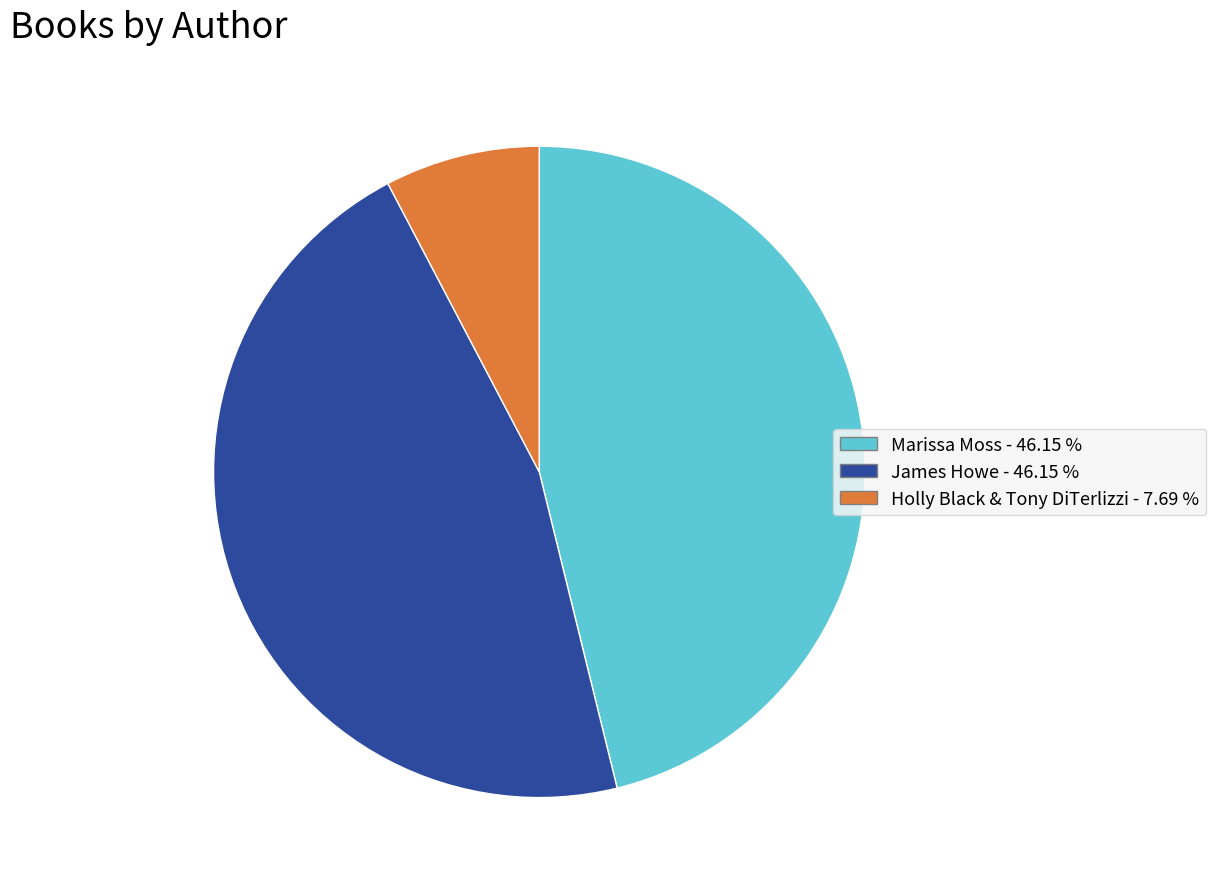

Which has a higher value, Holly Black & Tony DiTerlizzi or James Howe?

James Howe